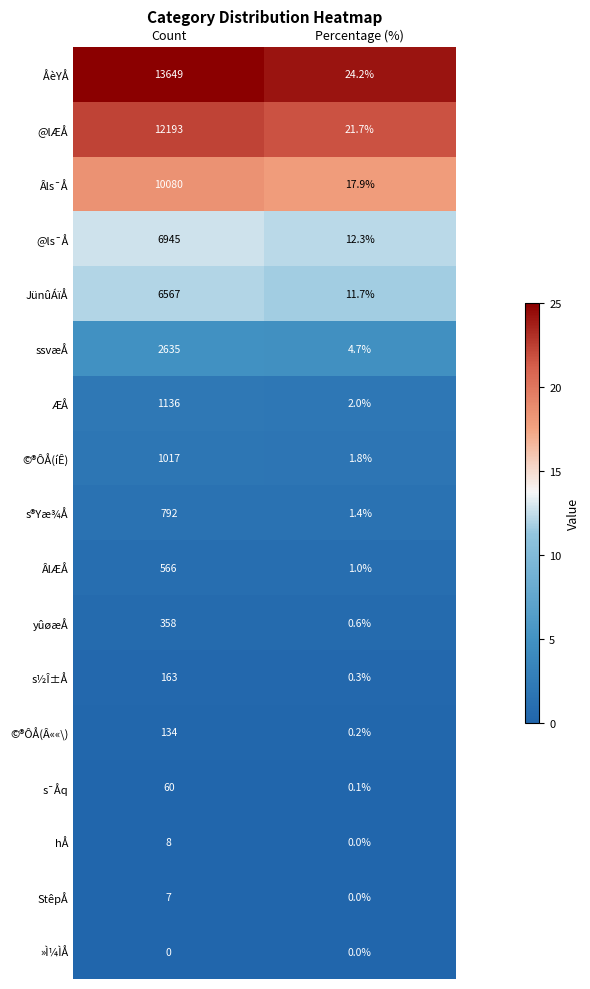

At which label is ÅèYÅ closest to 6836?

Percentage (%)